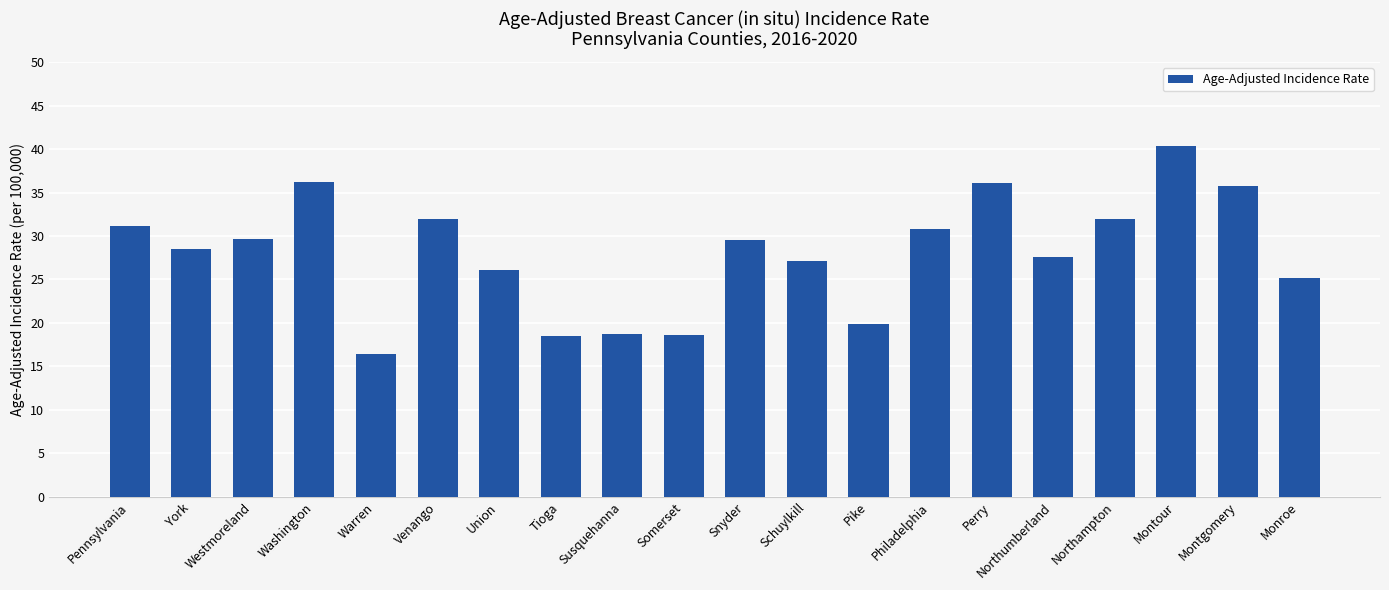

Which has a higher value, Somerset or Northumberland?

Northumberland